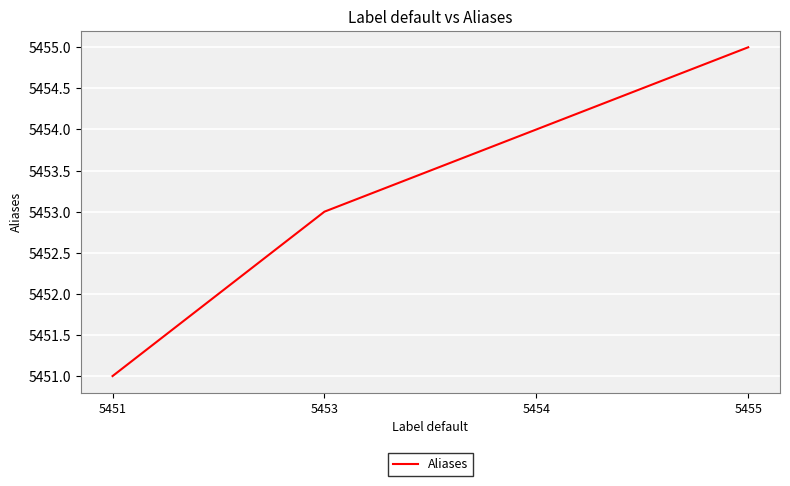

What is the sum of the values at 5455 and 5454?

10909